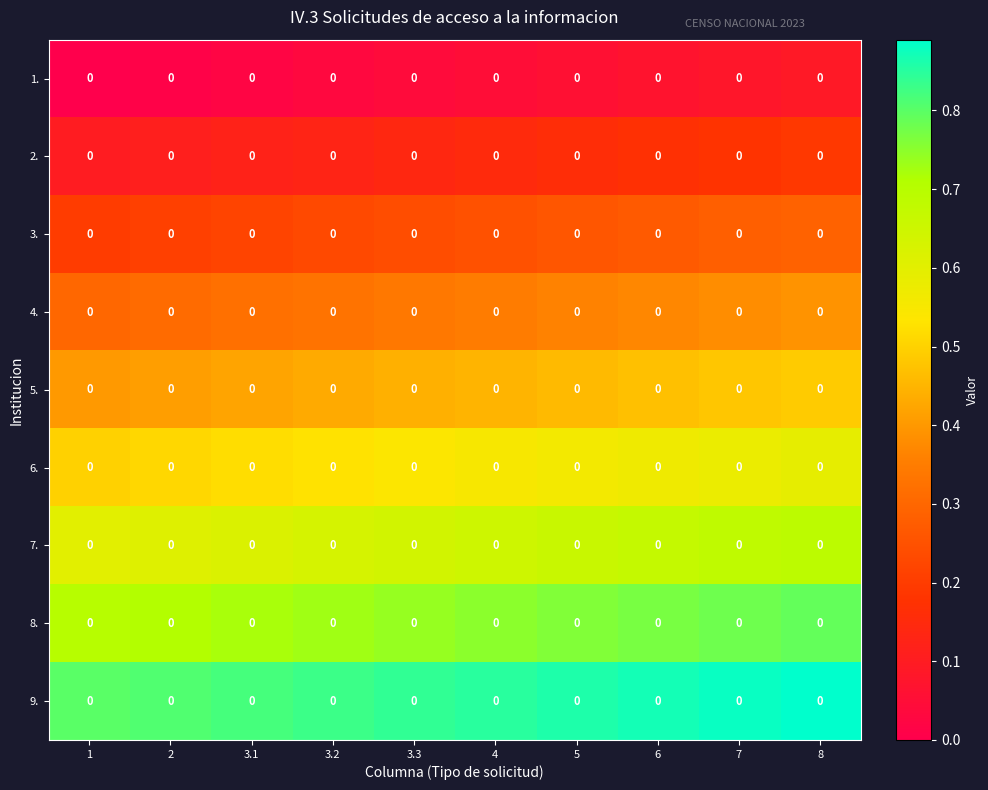

What is the difference between the highest and lowest values at 2?

0.8